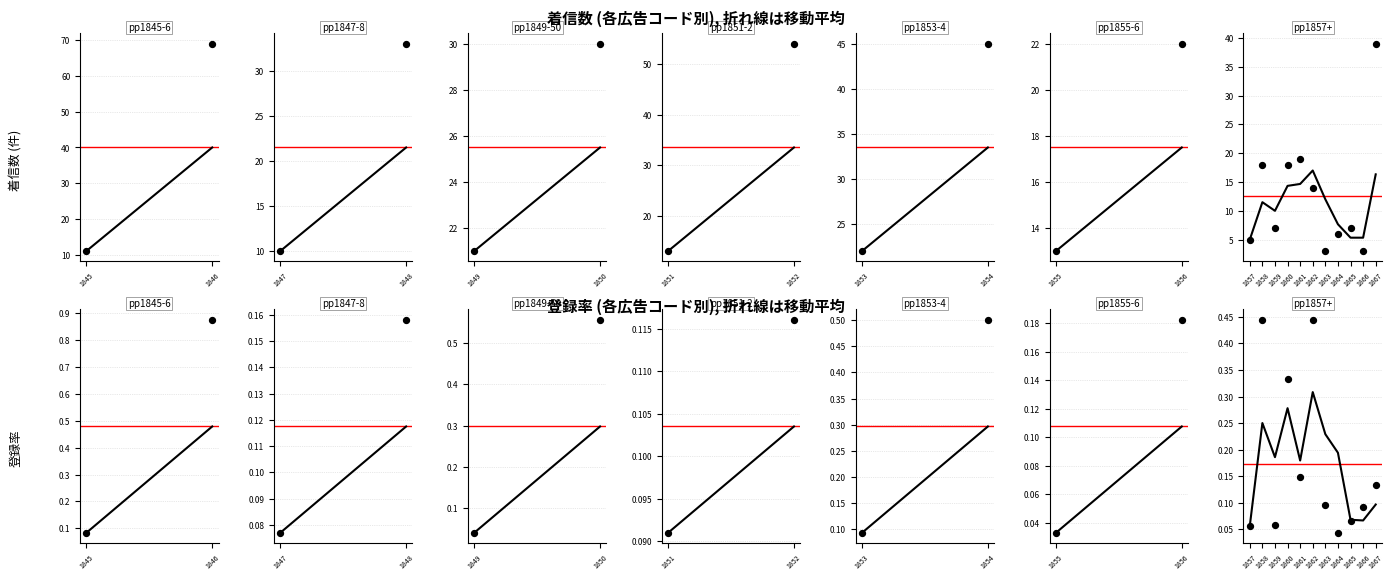

What are all the series names shown in the legend?

着信数, 登録率